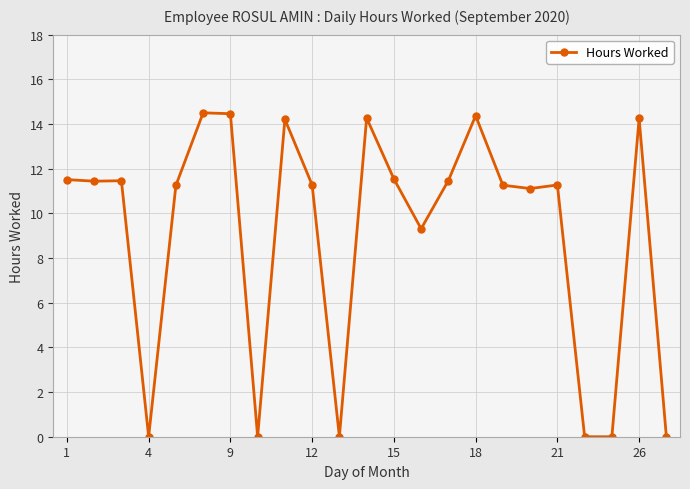

What is the difference between the second highest and minimum values?

14.5